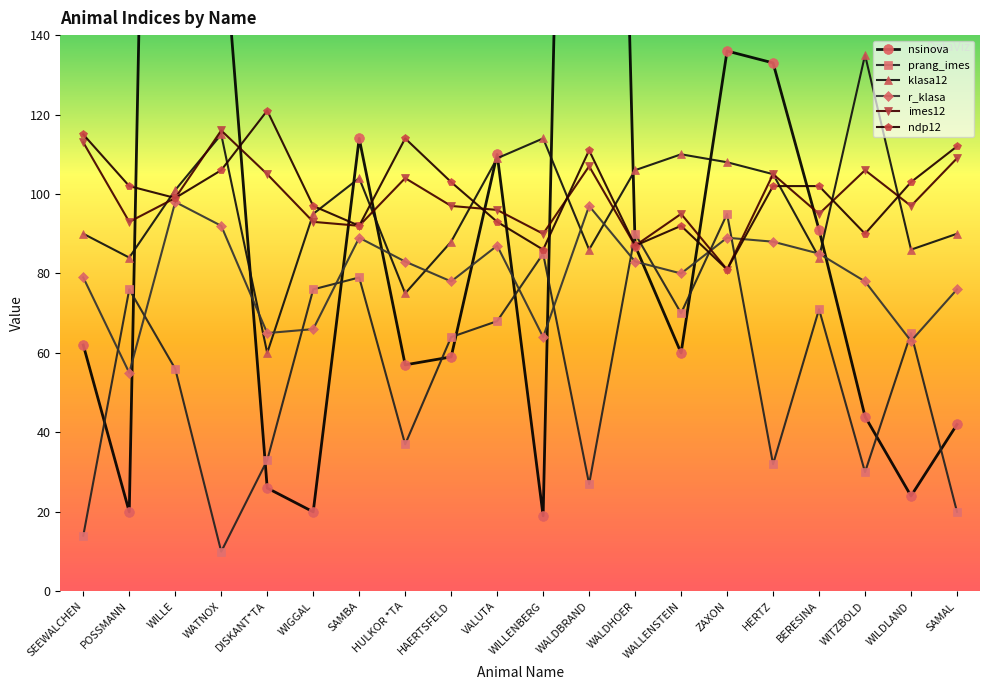

At which category does imes12 reach its first local valley?

POSSMANN